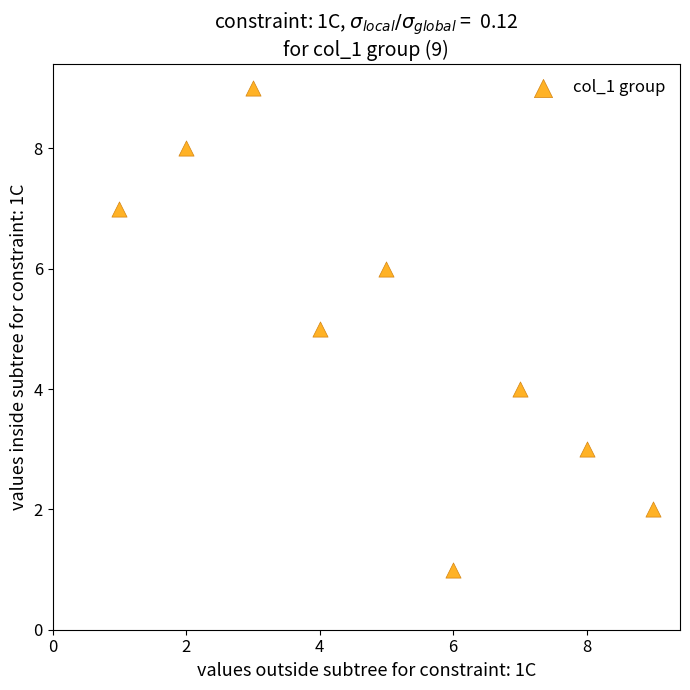

What is the range of X values (max minus min)?

8